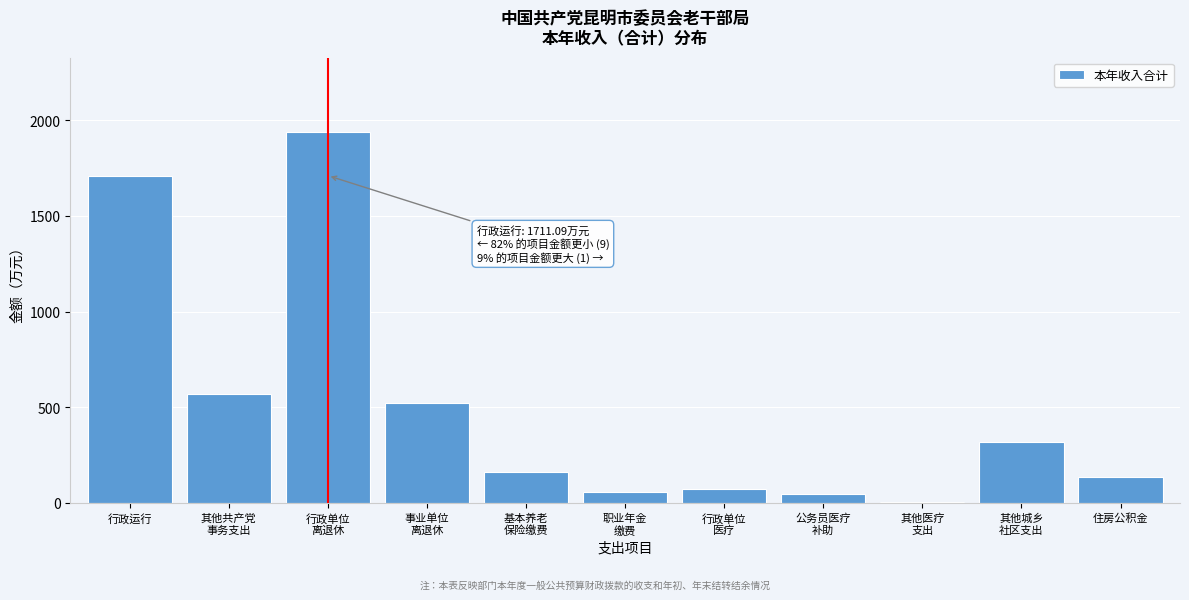

What is the greatest value displayed?

1940.1